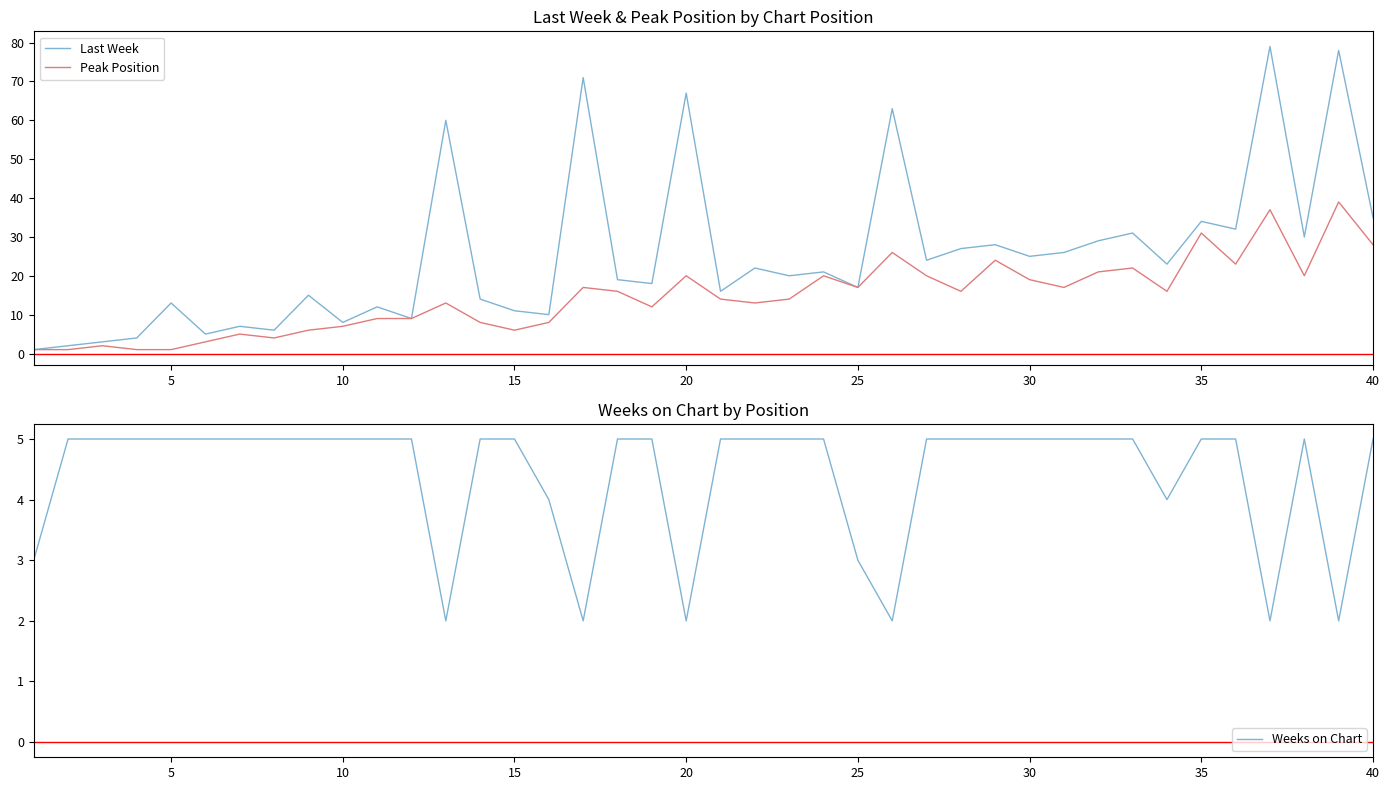

What is the maximum value for Peak Position?

39